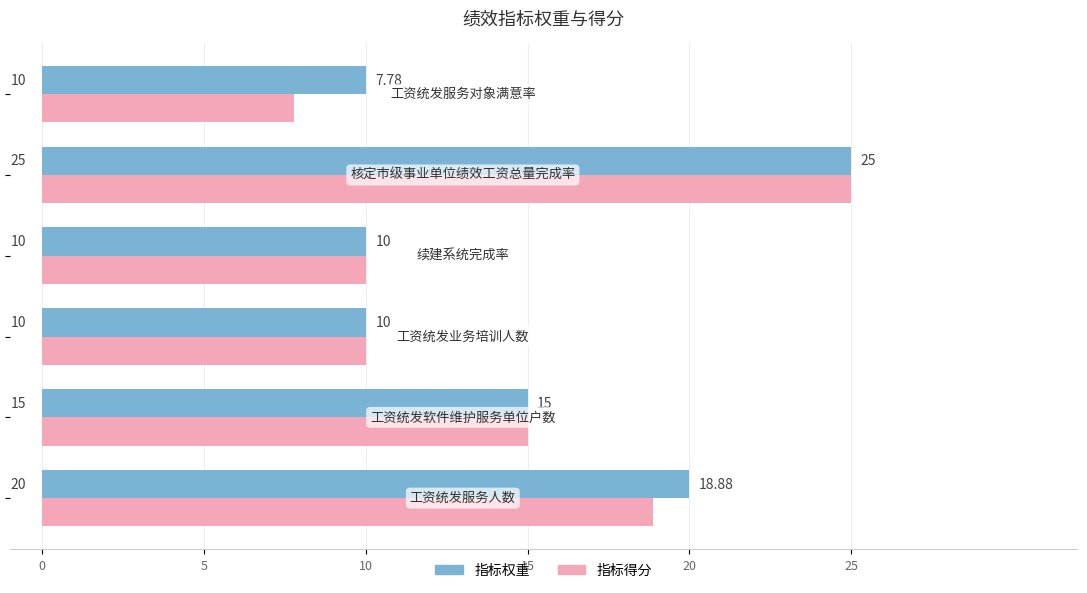

Which series has the largest total across all categories?

指标权重